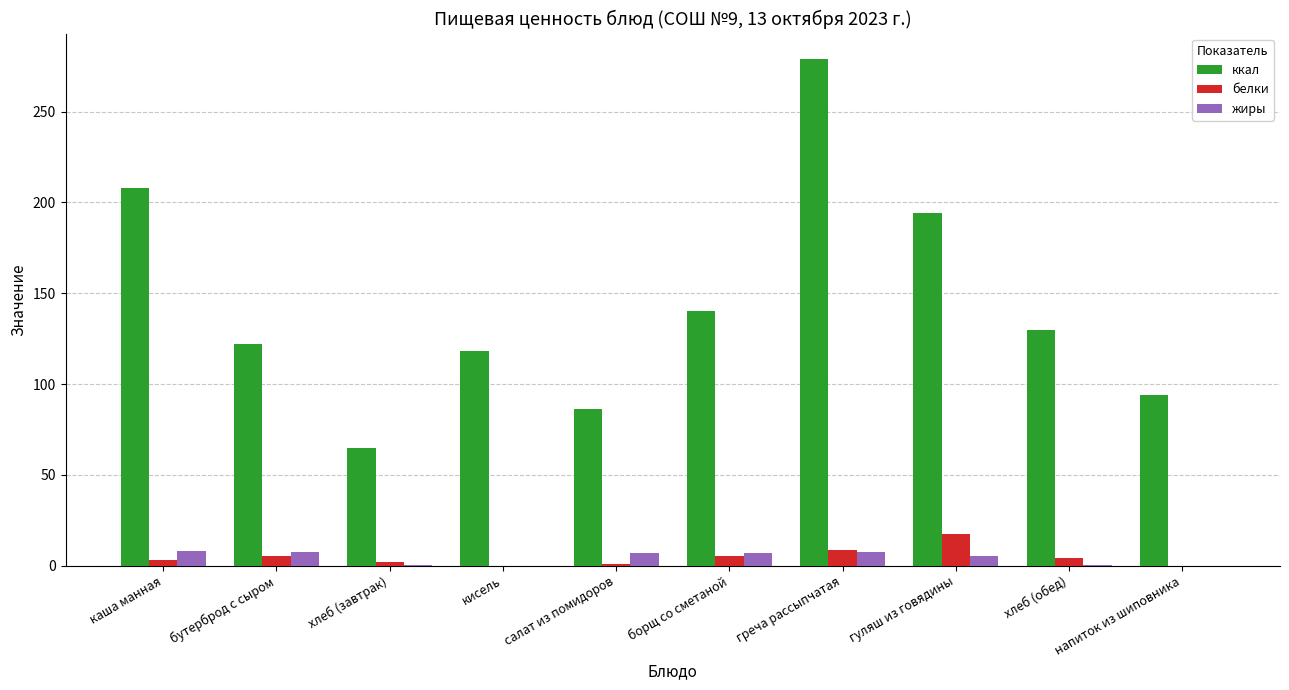

Is the value of белки at напиток из шиповника greater than the value of жиры at салат из помидоров?

No